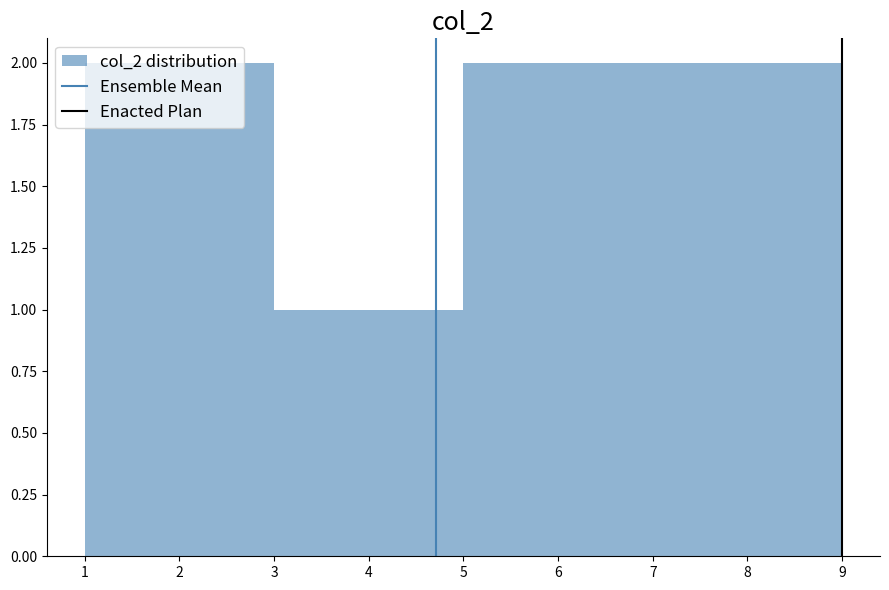

Reading left to right, list every bar in this chart as the range it spans on the x-axis followed by its height. The values are not printed on the chart, so give them approximately, as read against the axis.

1 to 2: 2
2 to 3: 2
3 to 4: 1
4 to 5: 1
5 to 6: 2
6 to 7: 2
7 to 8: 2
8 to 9: 2